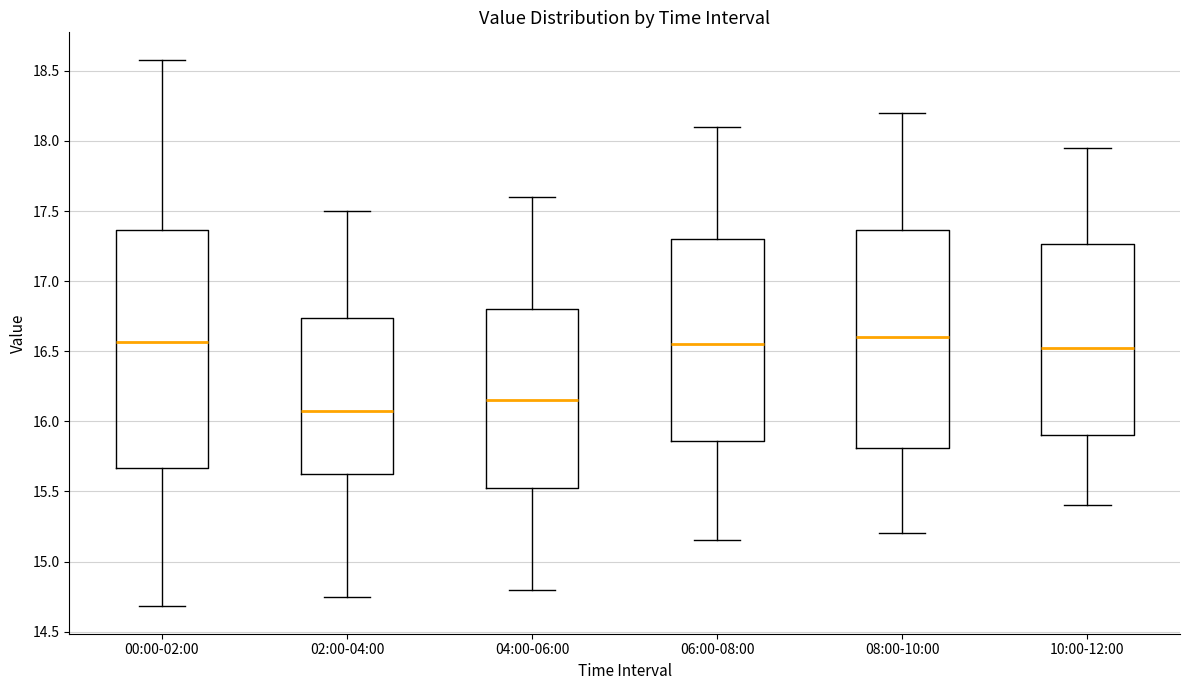

Reading left to right, read every box against the y-axis: the position of its median line, the range the box covers, and the ends of its whiskers. The values are not printed on the chart, so give them approximately, as read against the axis.

00:00-02:00: median 16.55, box 15.65 to 17.35, whiskers 14.70 to 18.60
02:00-04:00: median 16.10, box 15.65 to 16.75, whiskers 14.75 to 17.50
04:00-06:00: median 16.15, box 15.55 to 16.80, whiskers 14.80 to 17.60
06:00-08:00: median 16.55, box 15.85 to 17.30, whiskers 15.15 to 18.10
08:00-10:00: median 16.60, box 15.80 to 17.35, whiskers 15.20 to 18.20
10:00-12:00: median 16.55, box 15.90 to 17.25, whiskers 15.40 to 17.95